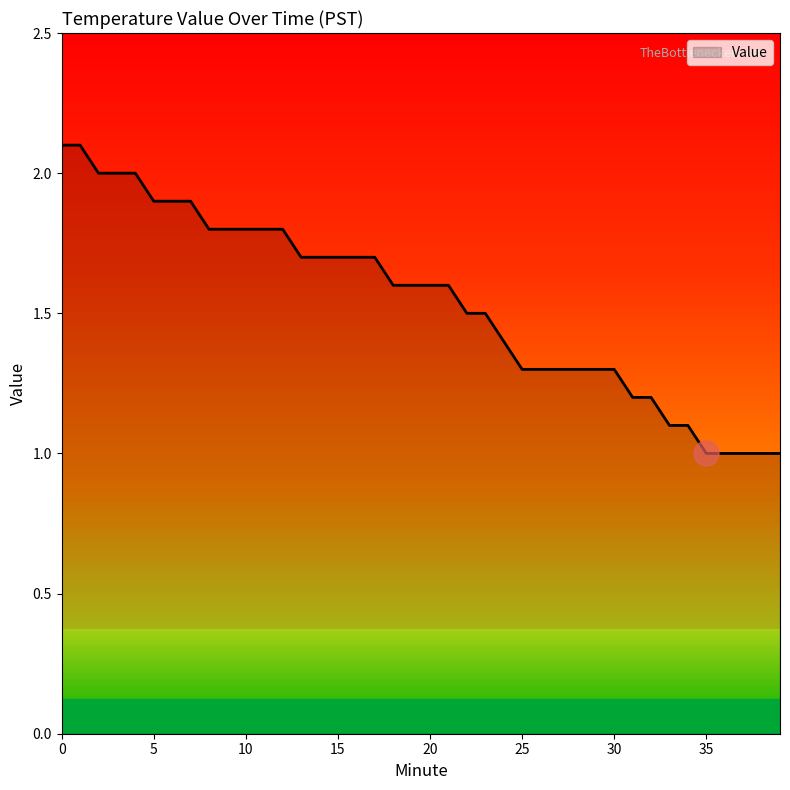

What is the greatest value displayed?

2.1